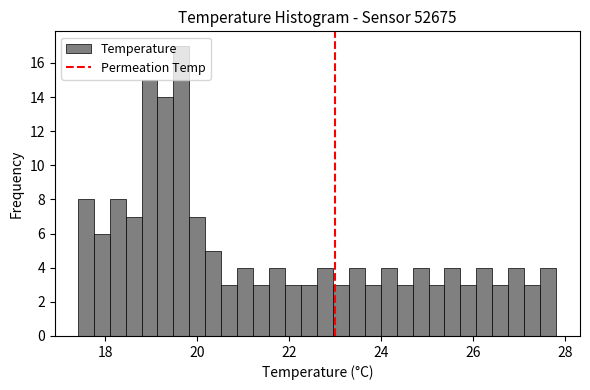

Around what value on the x-axis is the tallest bar? Give the approximate position of its centre, as read against the axis.

19.6